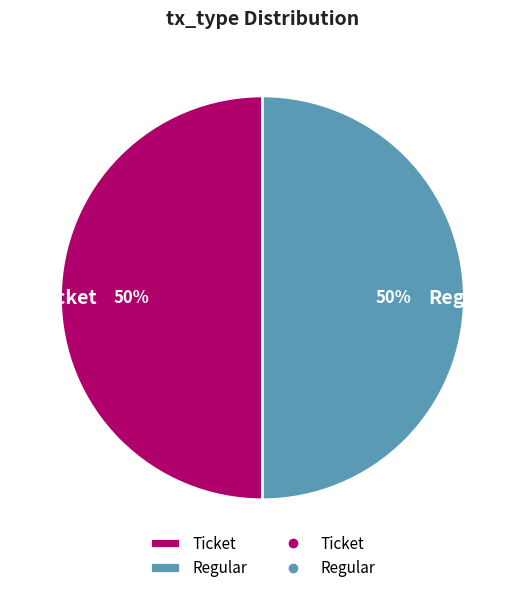

Approximately how many times larger is the value at Ticket compared to Regular?

1.0